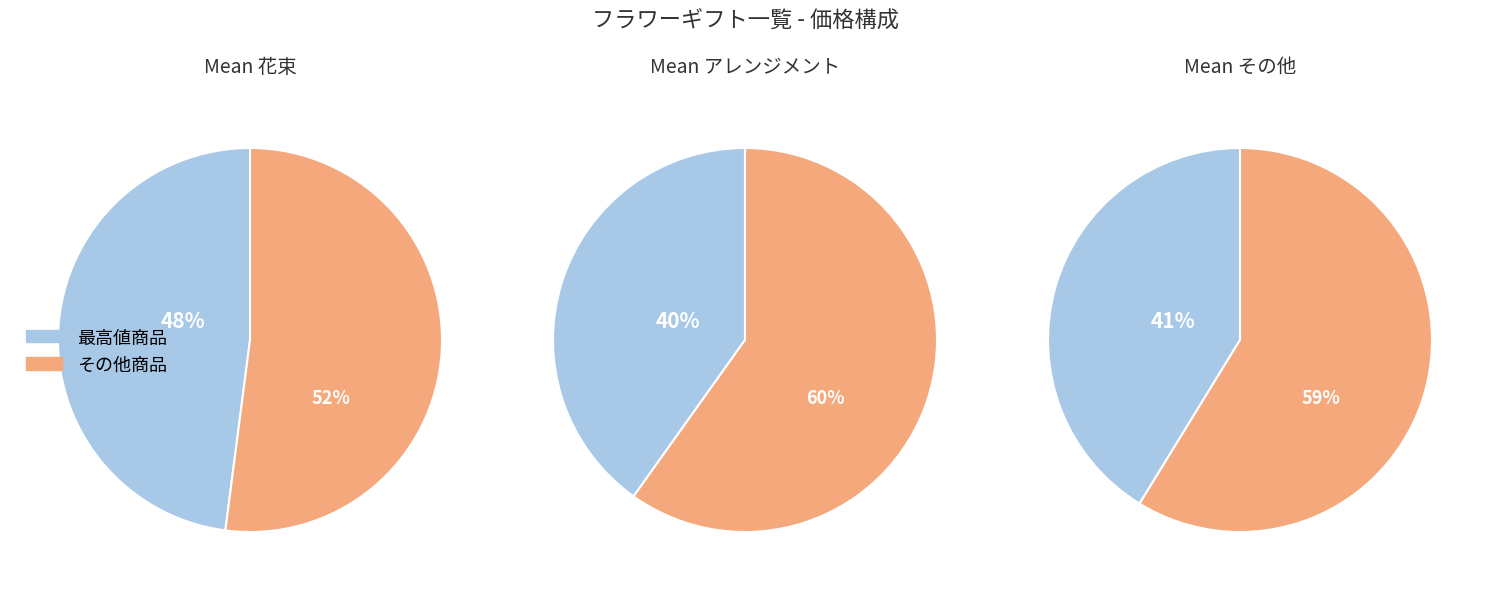

True or false: 花束 accounts for 28% of the total.

True